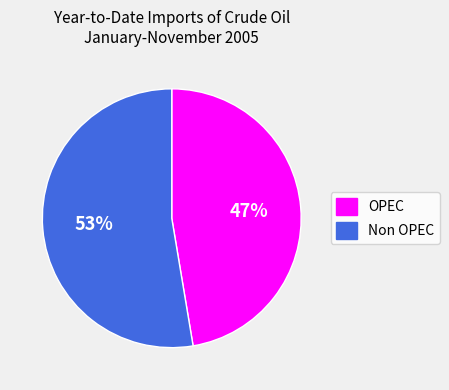

How many segments does this pie chart have?

2